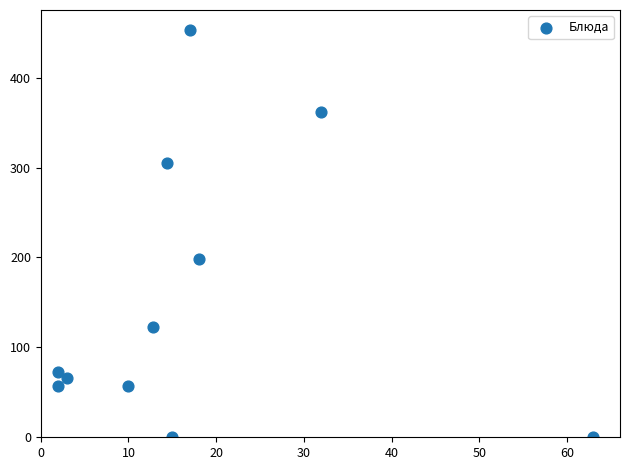

What Y value in the scatter plot is closest to 226?

198.6